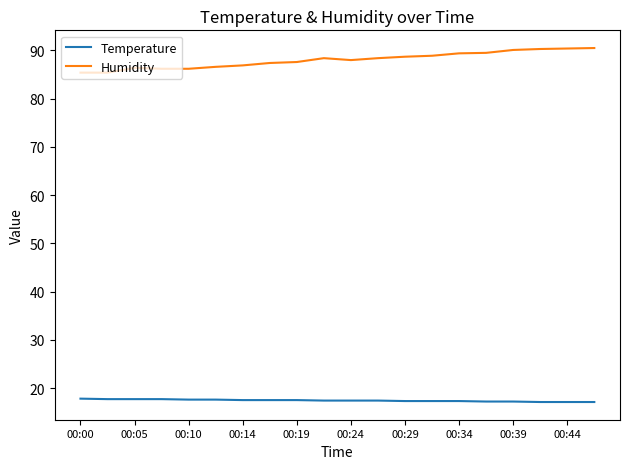

What is the lowest value of the Humidity series?

85.4